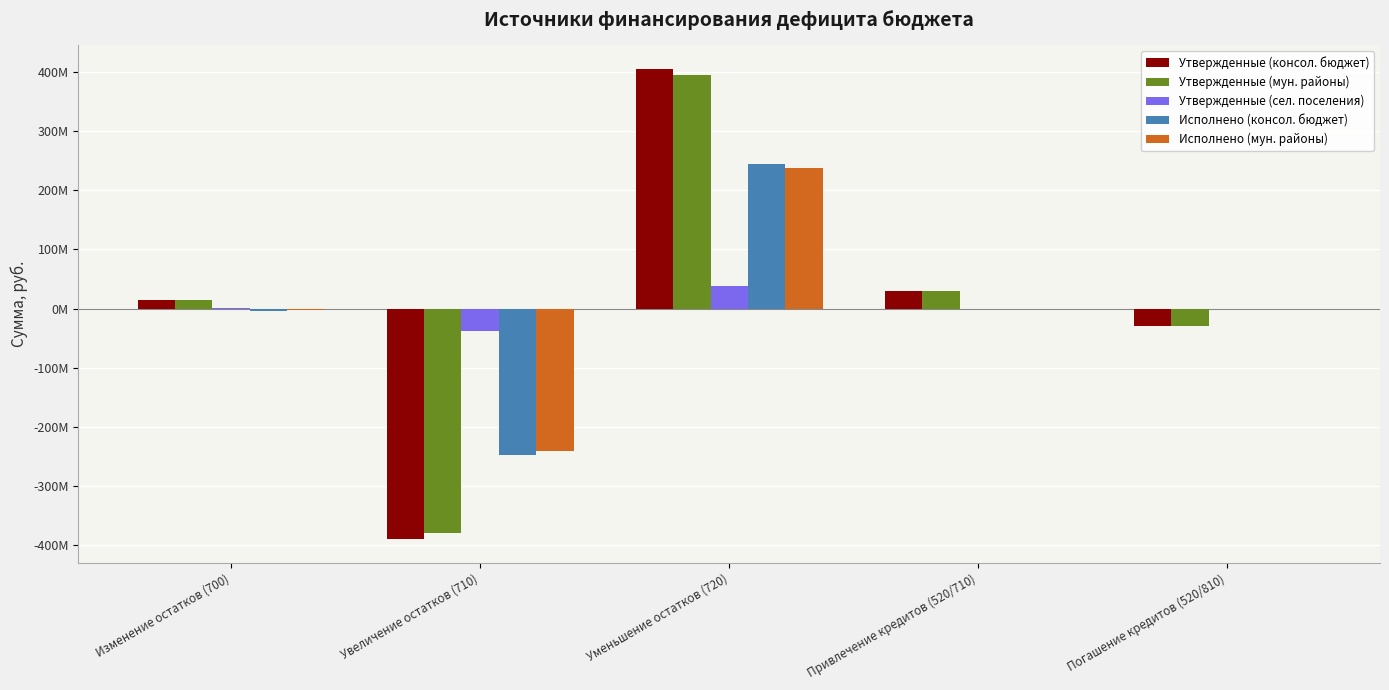

What are all the series names shown in the legend?

Утвержденные (консол. бюджет), Утвержденные (мун. районы), Утвержденные (сел. поселения), Исполнено (консол. бюджет), Исполнено (мун. районы)